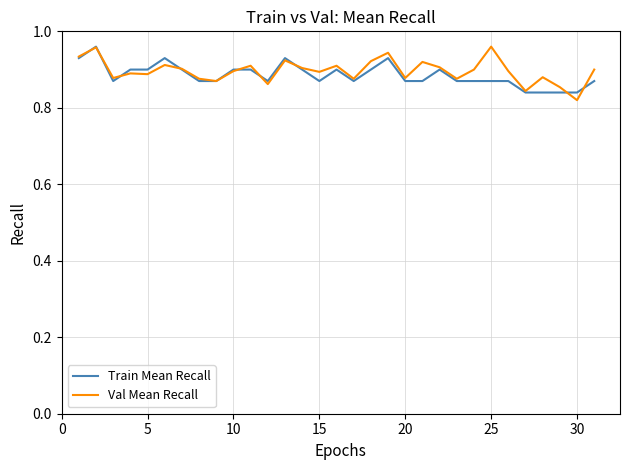

Is the value of Train Mean Recall at 15 greater than the value of Val Mean Recall at 10?

No